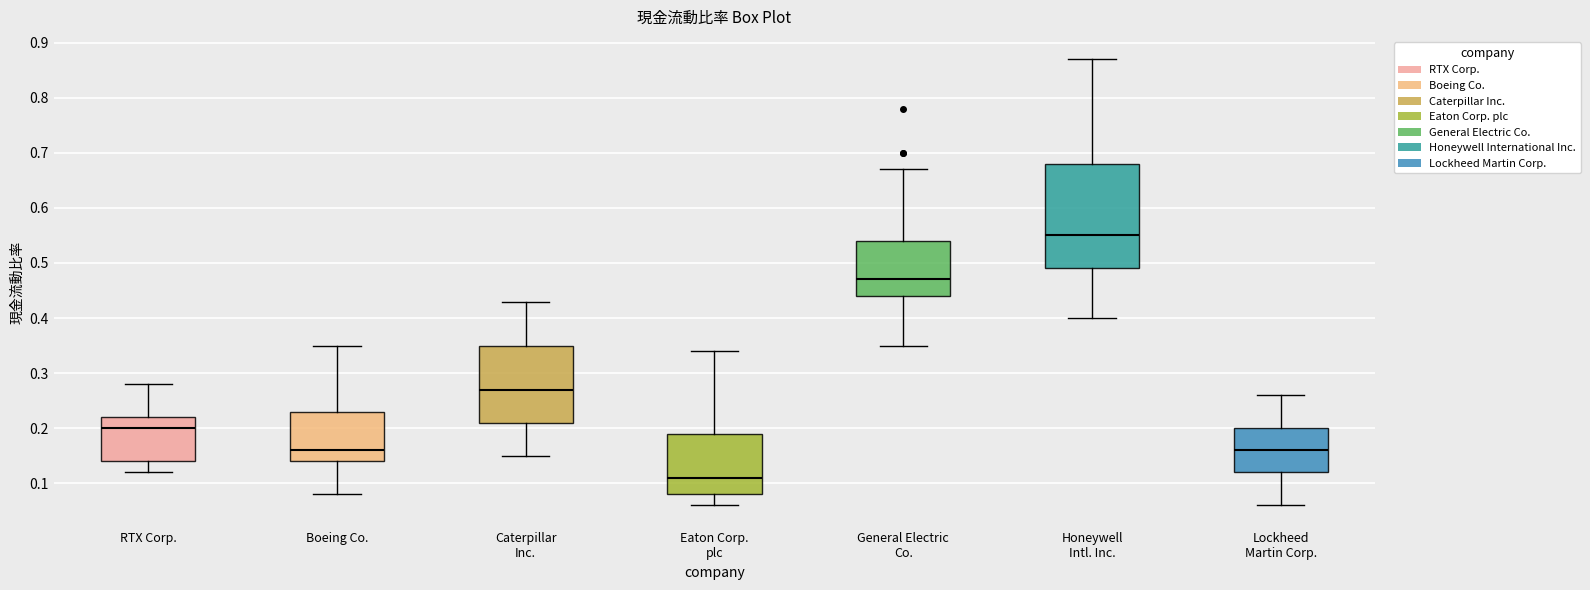

Reading left to right, transcribe this box plot: for each box, give where its median line is, the range the box spans, and where its two whiskers end, as read against the y-axis. The values are not printed on the chart, so give them approximately, as read against the axis.

RTX Corp.: median 0.20, box 0.14 to 0.22, whiskers 0.12 to 0.28
Boeing Co.: median 0.16, box 0.14 to 0.23, whiskers 0.08 to 0.35
Caterpillar Inc.: median 0.27, box 0.21 to 0.35, whiskers 0.15 to 0.43
Eaton Corp. plc: median 0.11, box 0.08 to 0.19, whiskers 0.06 to 0.34
General Electric Co.: median 0.47, box 0.44 to 0.54, whiskers 0.35 to 0.67
Honeywell Intl. Inc.: median 0.55, box 0.49 to 0.68, whiskers 0.40 to 0.87
Lockheed Martin Corp.: median 0.16, box 0.12 to 0.20, whiskers 0.06 to 0.26